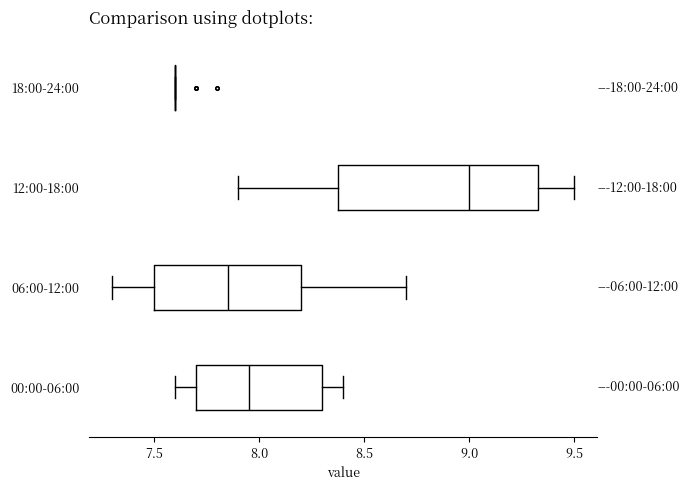

Reading bottom to top, transcribe this box plot: for each box, give where its median line is, the range the box spans, and where its two whiskers end, as read against the x-axis. The values are not printed on the chart, so give them approximately, as read against the axis.

00:00-06:00: median 7.95, box 7.70 to 8.30, whiskers 7.60 to 8.40
06:00-12:00: median 7.85, box 7.50 to 8.20, whiskers 7.30 to 8.70
12:00-18:00: median 9.00, box 8.40 to 9.35, whiskers 7.90 to 9.50
18:00-24:00: box collapsed to a line at 7.60, whiskers 7.60 to 7.60